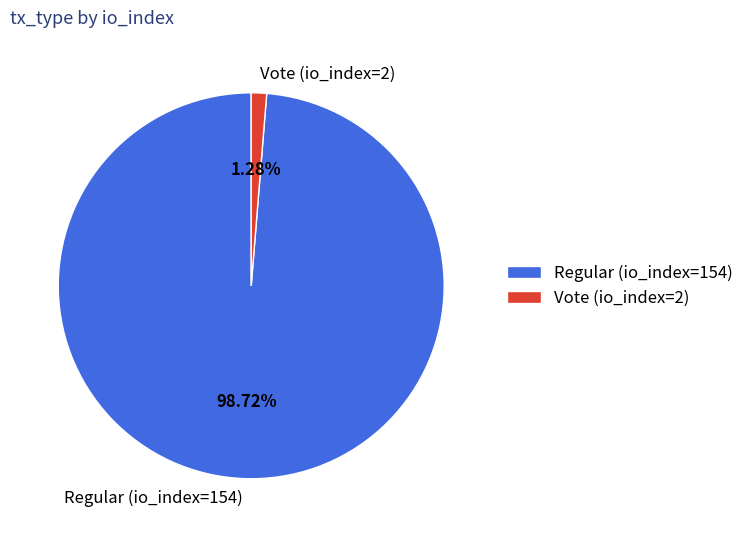

True or false: Vote (io_index=2) accounts for 1% of the total.

True